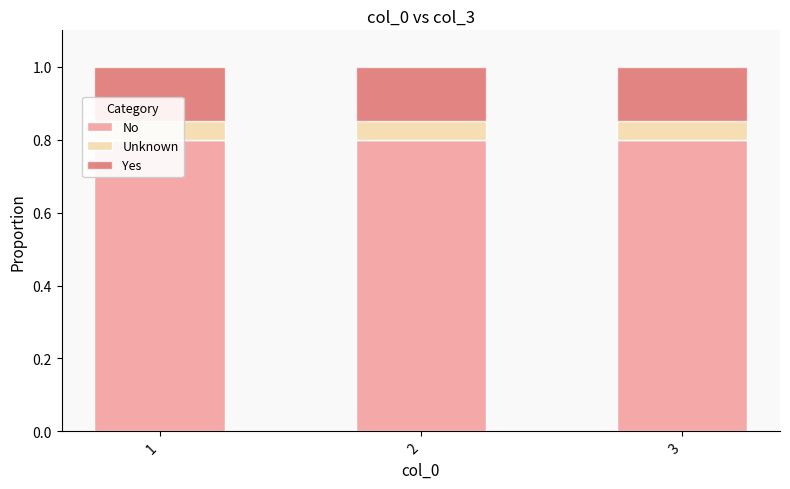

Reading left to right, transcribe all the data shown in this chart.

No: 0.8	0.8	0.8
Unknown: 0.1	0.1	0.1
Yes: 0.1	0.1	0.1